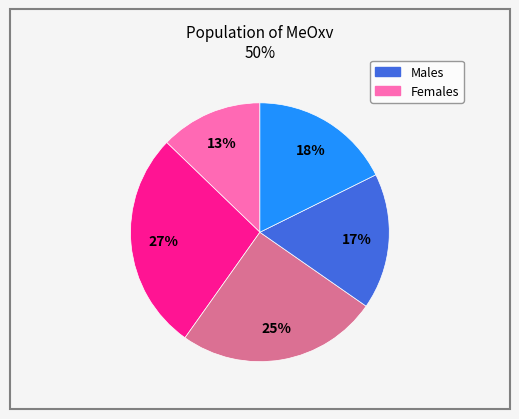

To the nearest percent, what is the average slice percentage?

20%